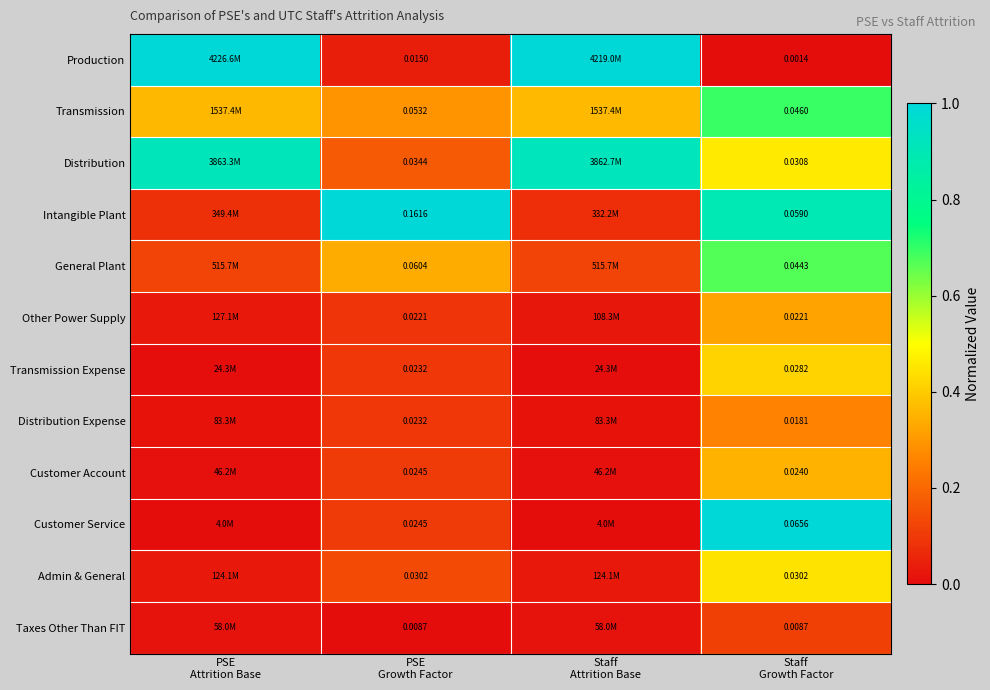

At which category does the chart reach its peak across all series?

PSE
Attrition Base